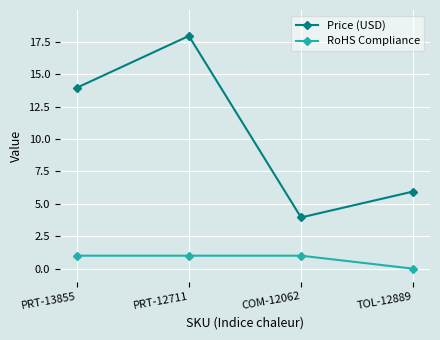

How many data points does each series have?

4